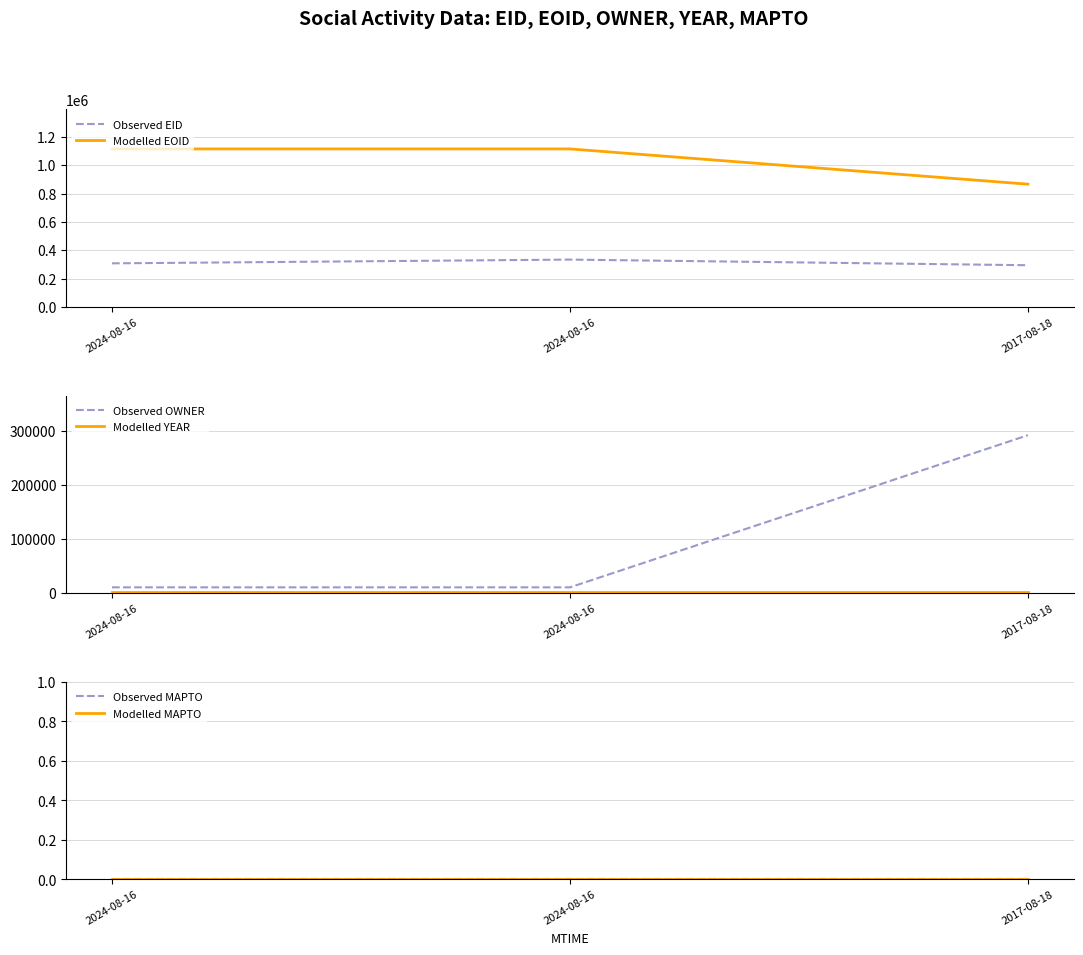

Is the value of Observed EID at 2024-08-16 greater than the value of Observed OWNER at 2024-08-16?

Yes